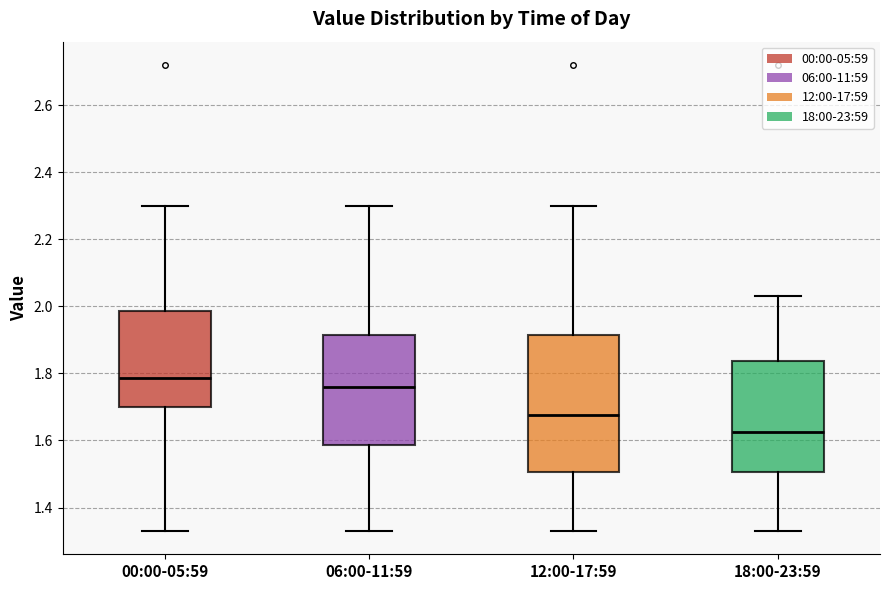

Reading left to right, read every box against the y-axis: the position of its median line, the range the box covers, and the ends of its whiskers. The values are not printed on the chart, so give them approximately, as read against the axis.

00:00-05:59: median 1.78, box 1.70 to 1.98, whiskers 1.34 to 2.30
06:00-11:59: median 1.76, box 1.58 to 1.92, whiskers 1.34 to 2.30
12:00-17:59: median 1.68, box 1.50 to 1.92, whiskers 1.34 to 2.30
18:00-23:59: median 1.62, box 1.50 to 1.84, whiskers 1.34 to 2.04